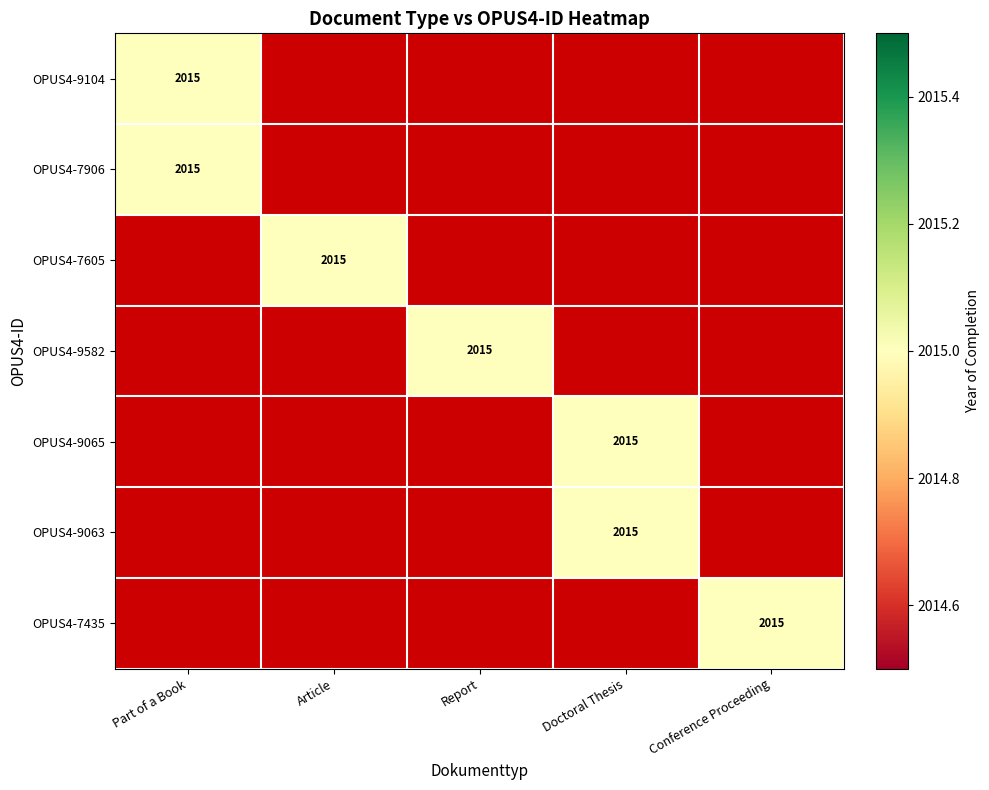

At OPUS4-7605, list the series in order from largest to smallest.

Article, Part of a Book, Report, Doctoral Thesis, Conference Proceeding